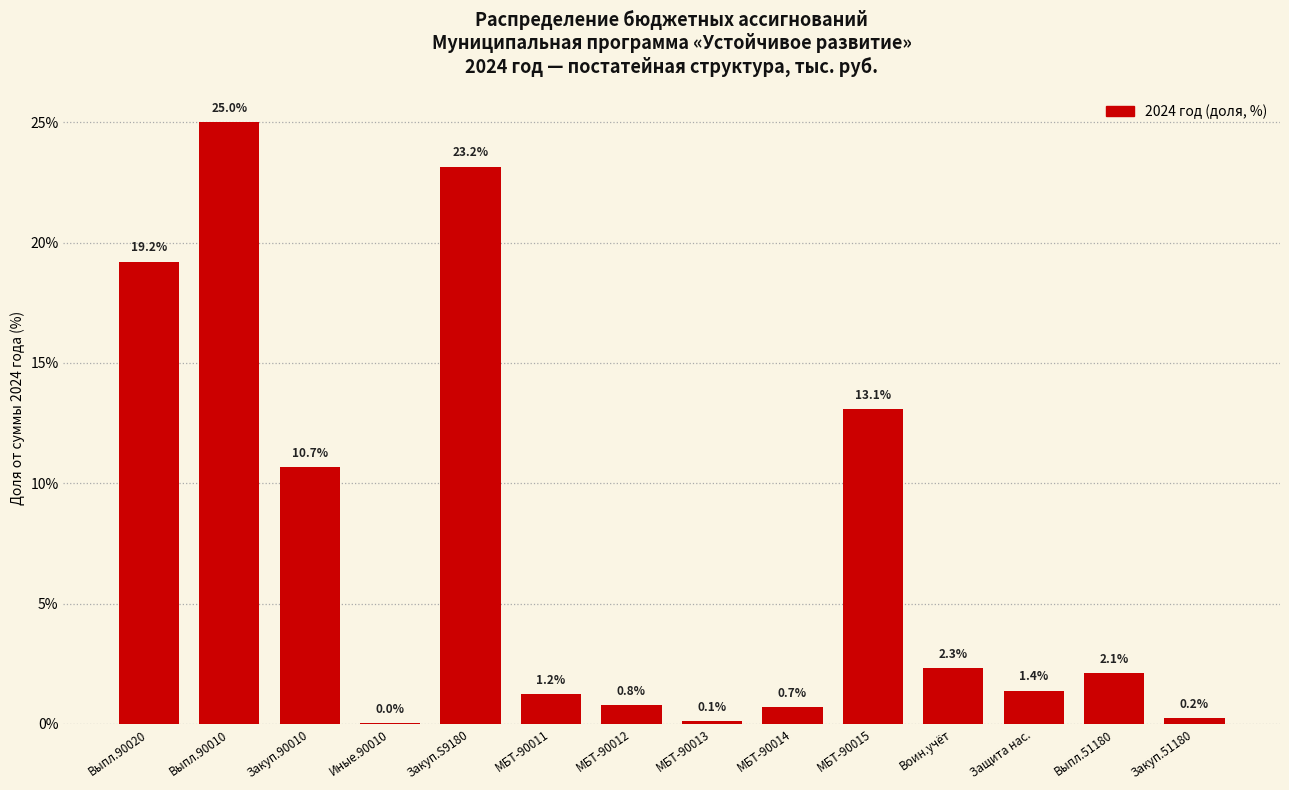

What is the sum of all values?

100.0